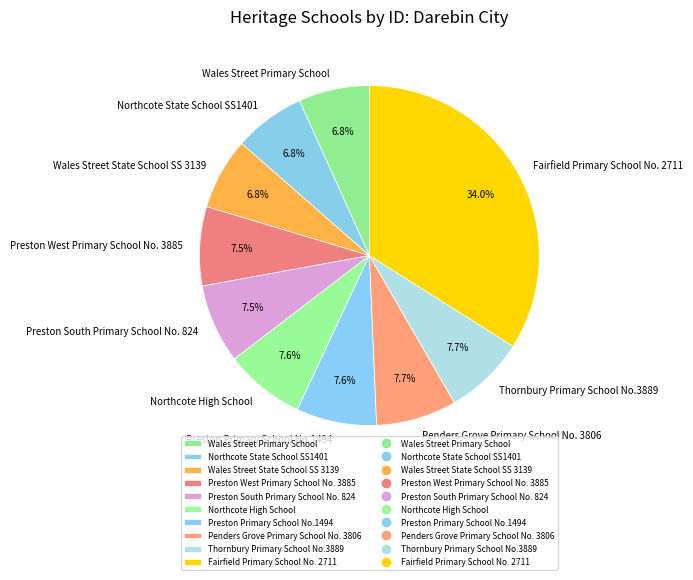

Which category has the biggest portion of the pie?

Fairfield Primary School No. 2711